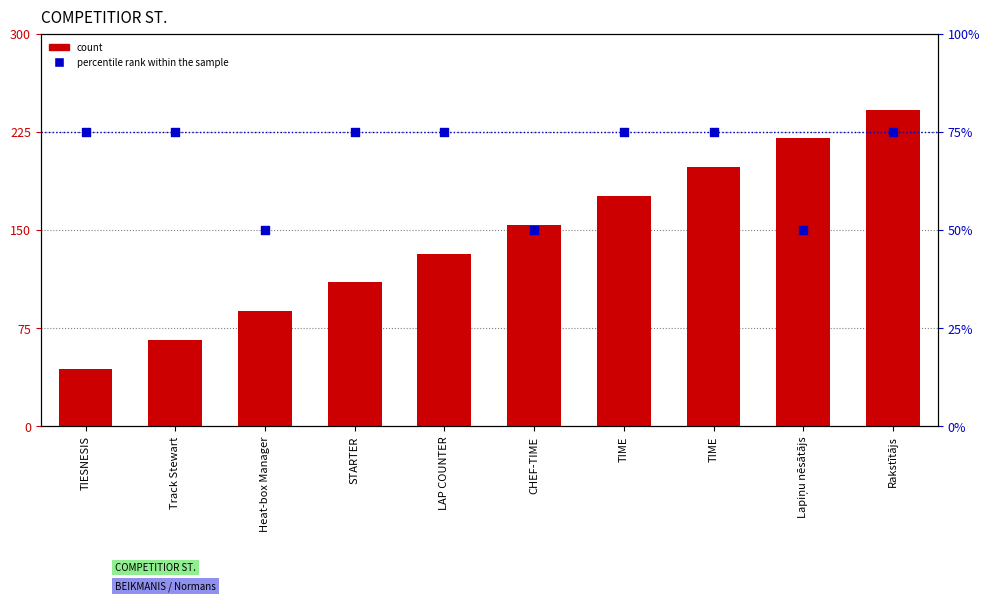

What are all the series names shown in the legend?

count, percentile rank within the sample